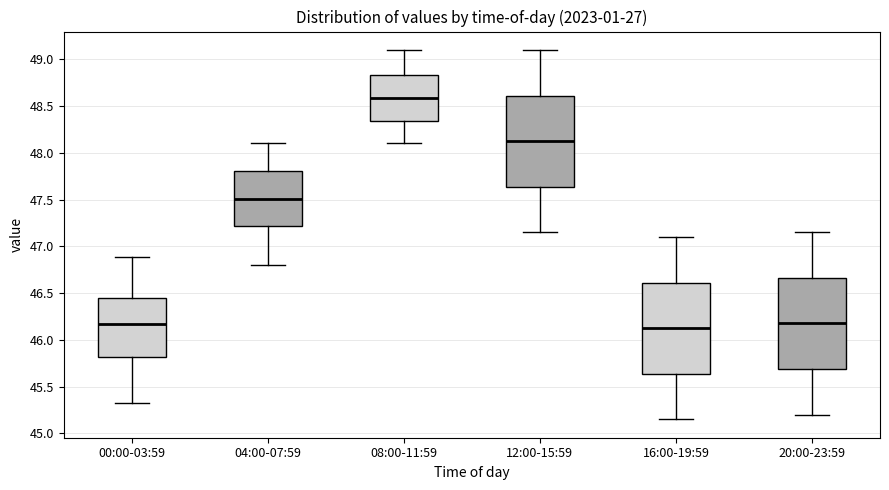

Reading left to right, read every box against the y-axis: the position of its median line, the range the box covers, and the ends of its whiskers. The values are not printed on the chart, so give them approximately, as read against the axis.

00:00-03:59: median 46.15, box 45.80 to 46.45, whiskers 45.30 to 46.90
04:00-07:59: median 47.50, box 47.20 to 47.80, whiskers 46.80 to 48.10
08:00-11:59: median 48.60, box 48.35 to 48.85, whiskers 48.10 to 49.10
12:00-15:59: median 48.15, box 47.65 to 48.60, whiskers 47.15 to 49.10
16:00-19:59: median 46.15, box 45.65 to 46.60, whiskers 45.15 to 47.10
20:00-23:59: median 46.20, box 45.70 to 46.65, whiskers 45.20 to 47.15